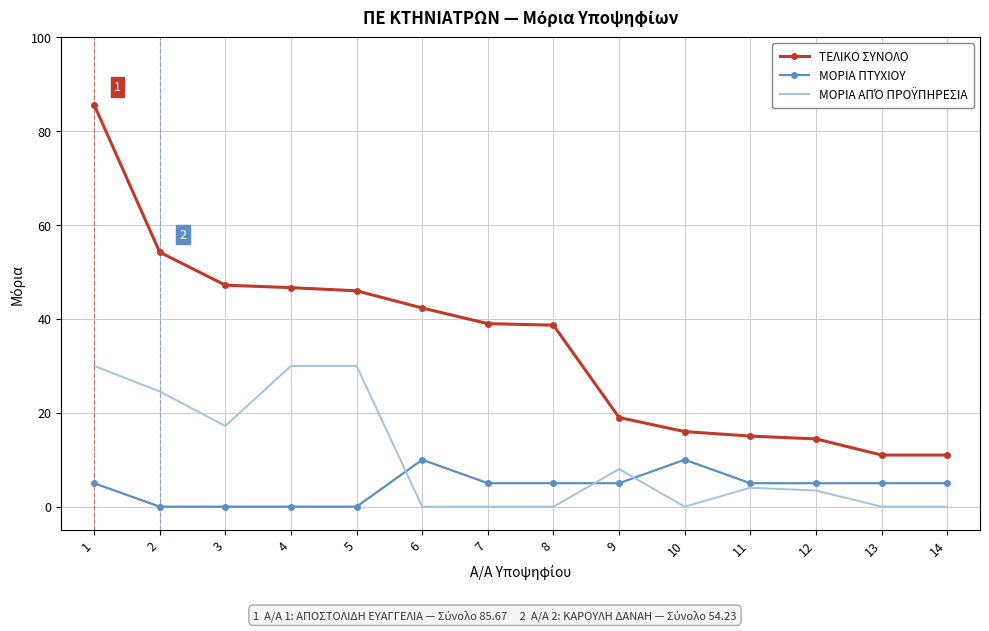

True or false: ΤΕΛΙΚΟ ΣΥΝΟΛΟ and ΜΟΡΙΑ ΠΤΥΧΙΟΥ cross at least once.

False